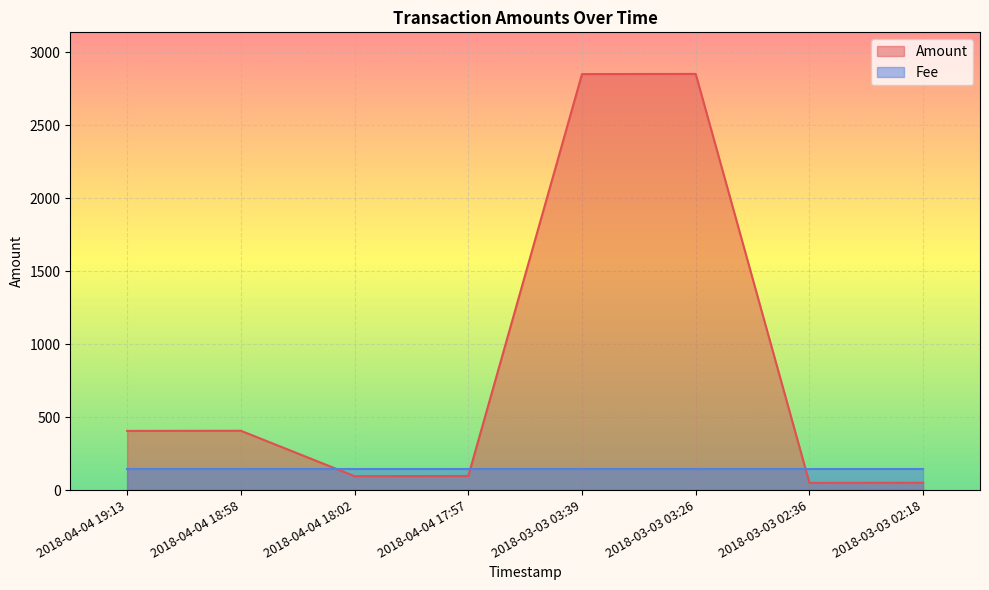

How many distinct data groups are displayed?

2